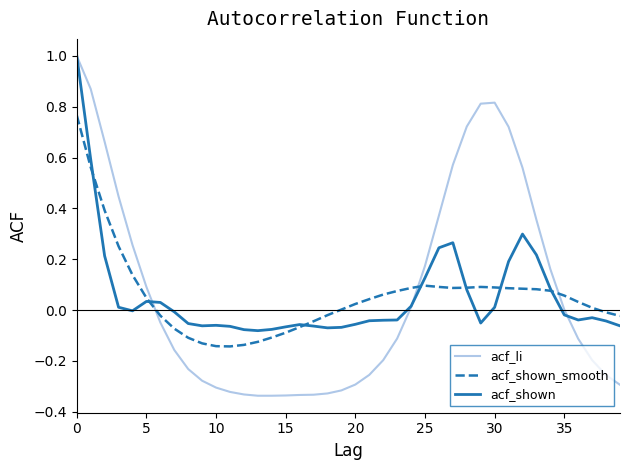

Which series has the largest range (max minus min)?

acf_li